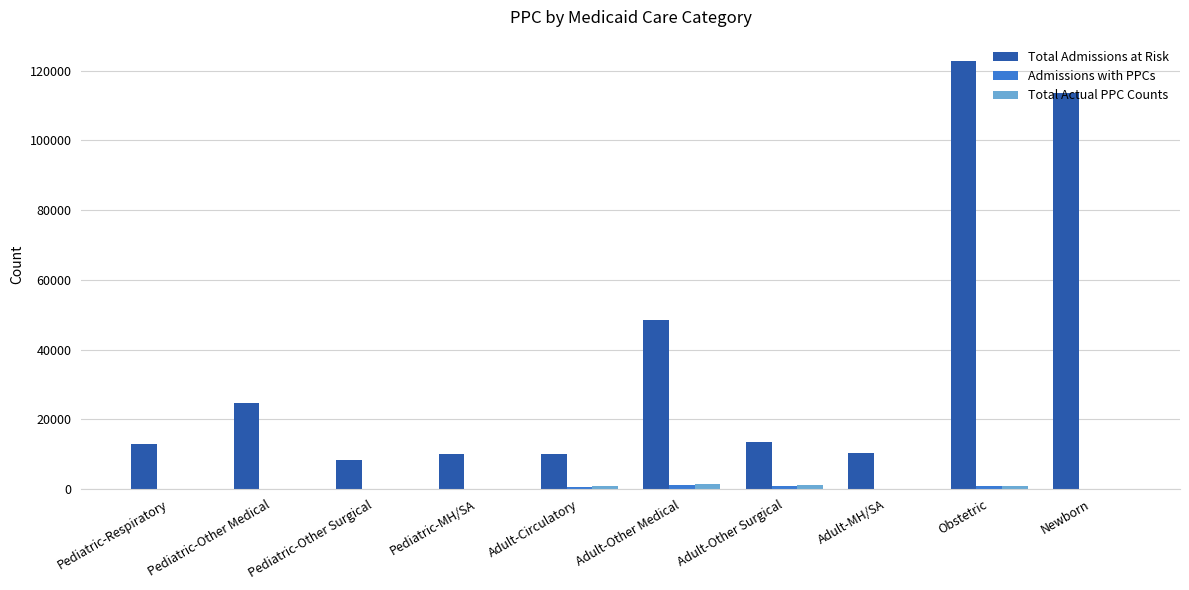

Is it true that Total Admissions at Risk equals 15986 at Adult-MH/SA?

False